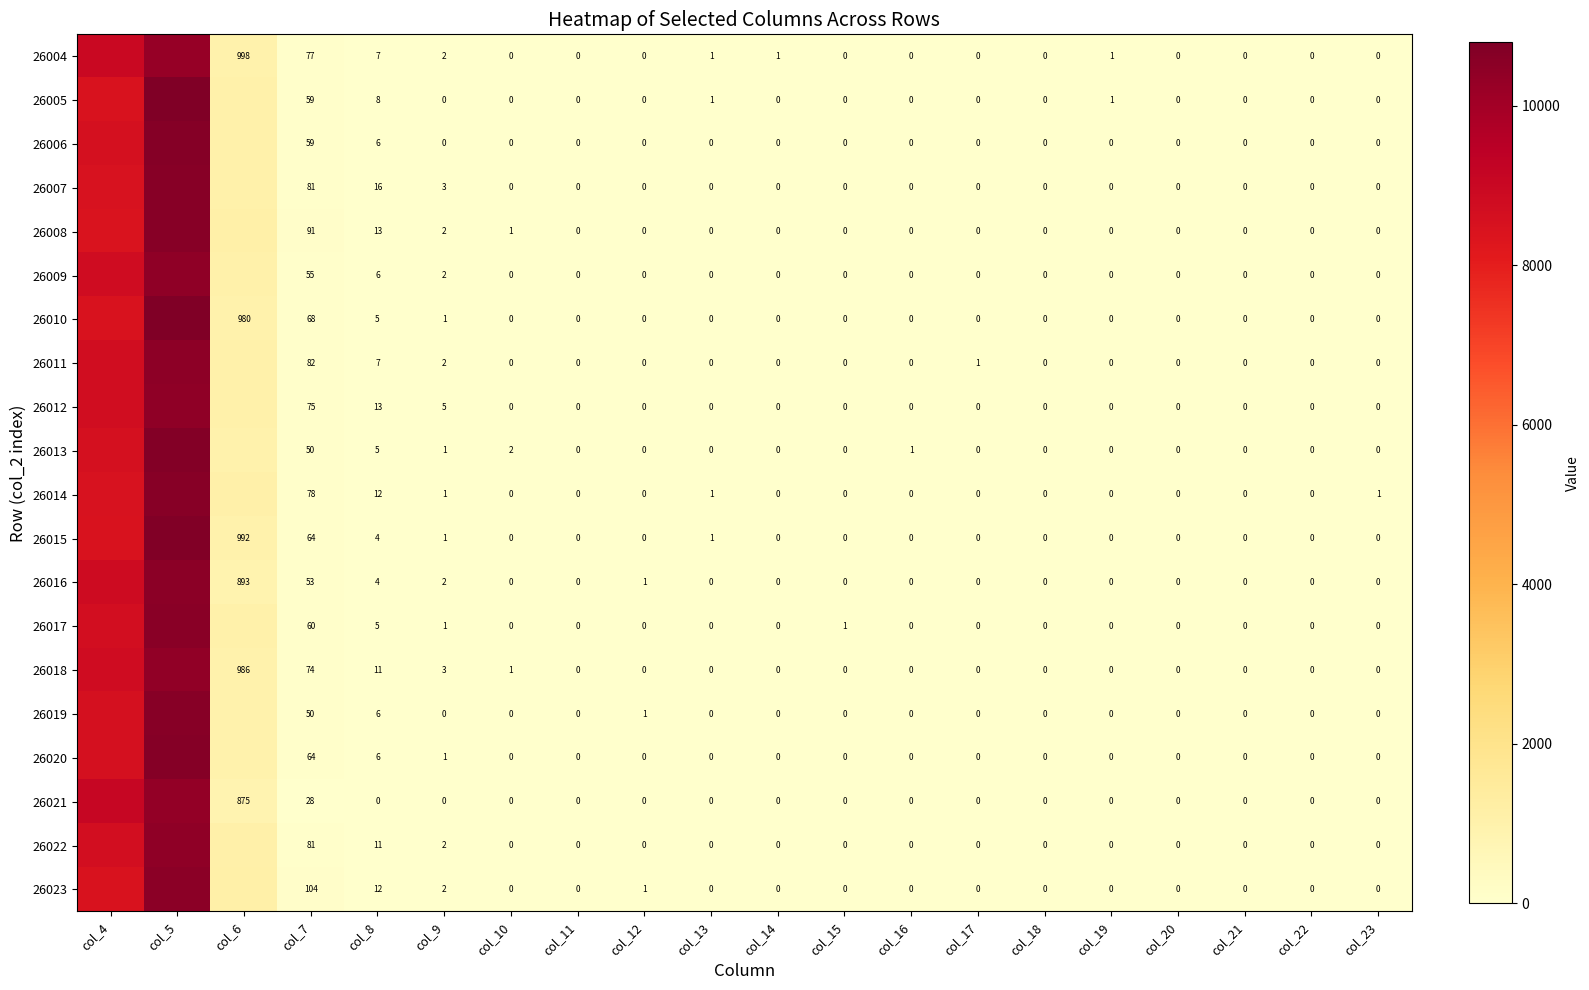

What is the total value across all series at col_23?

1